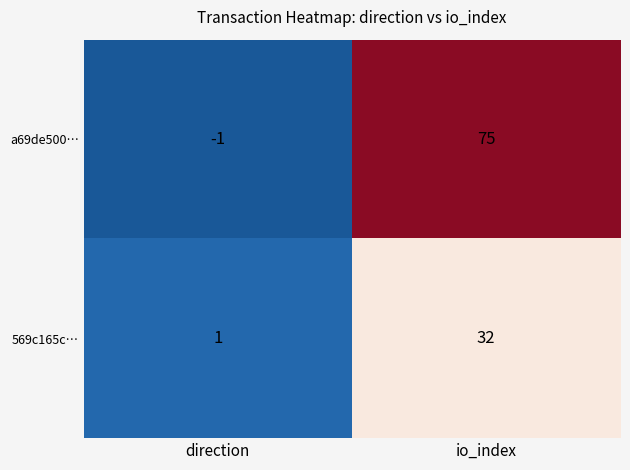

Read the a69de500… value at io_index, to the nearest 5.

75